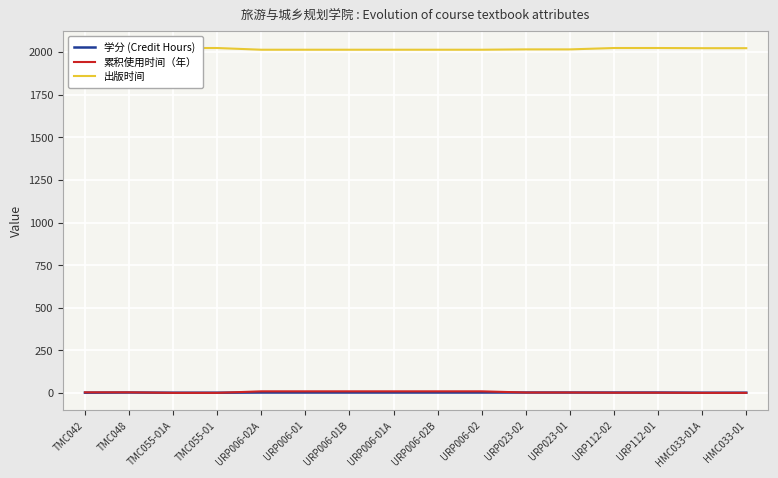

How many interior local valleys does the 出版时间 series have?

1